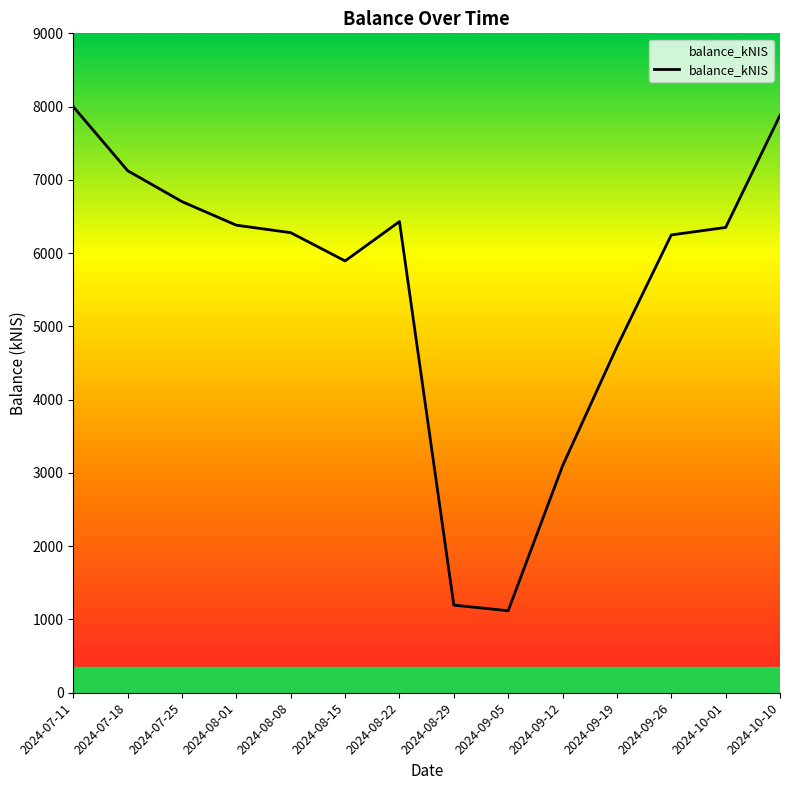

Is this an area chart (filled region under the line)?

No